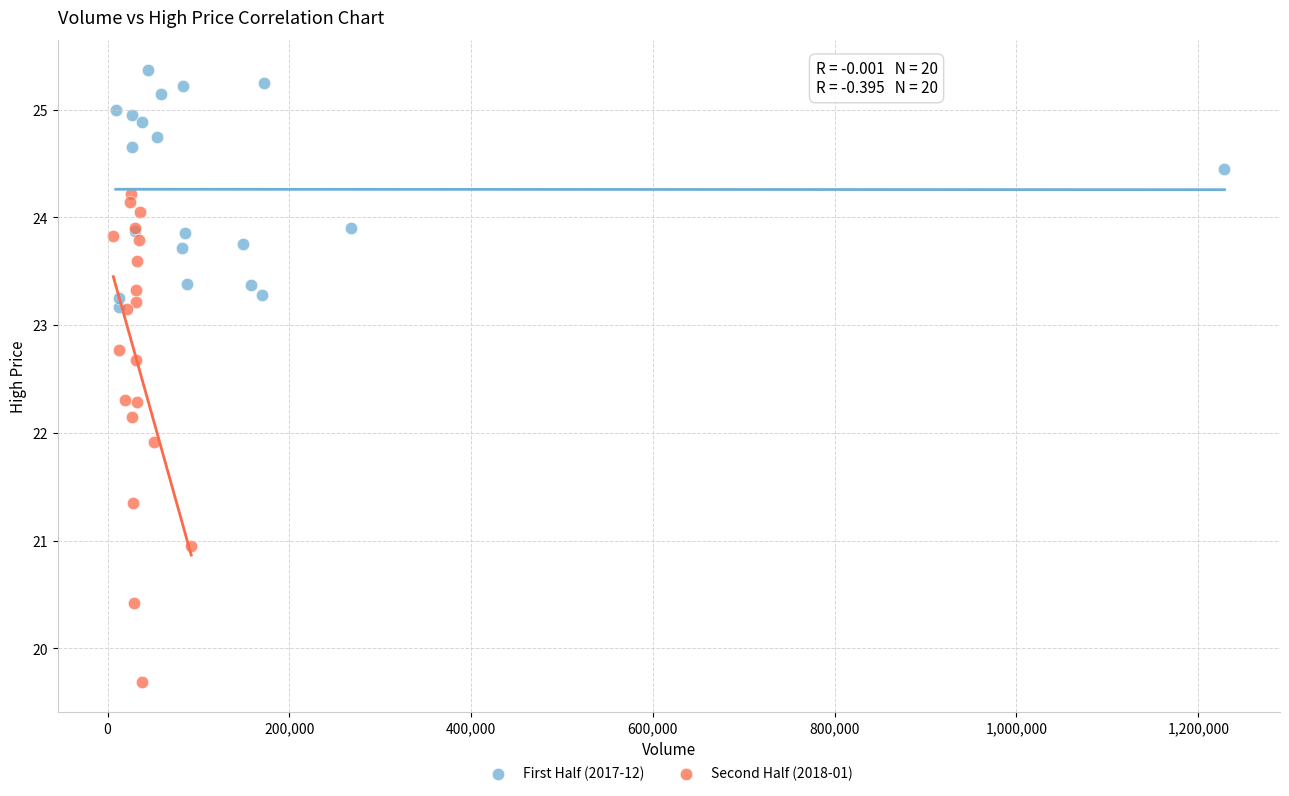

Which series contains the lowest Y value?

Second Half (2018-01)